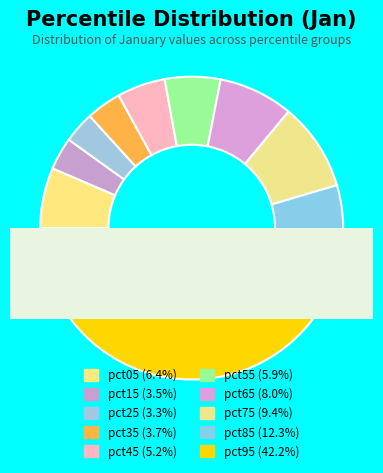

What percentage is the pct45 slice, to the nearest percent?

5%